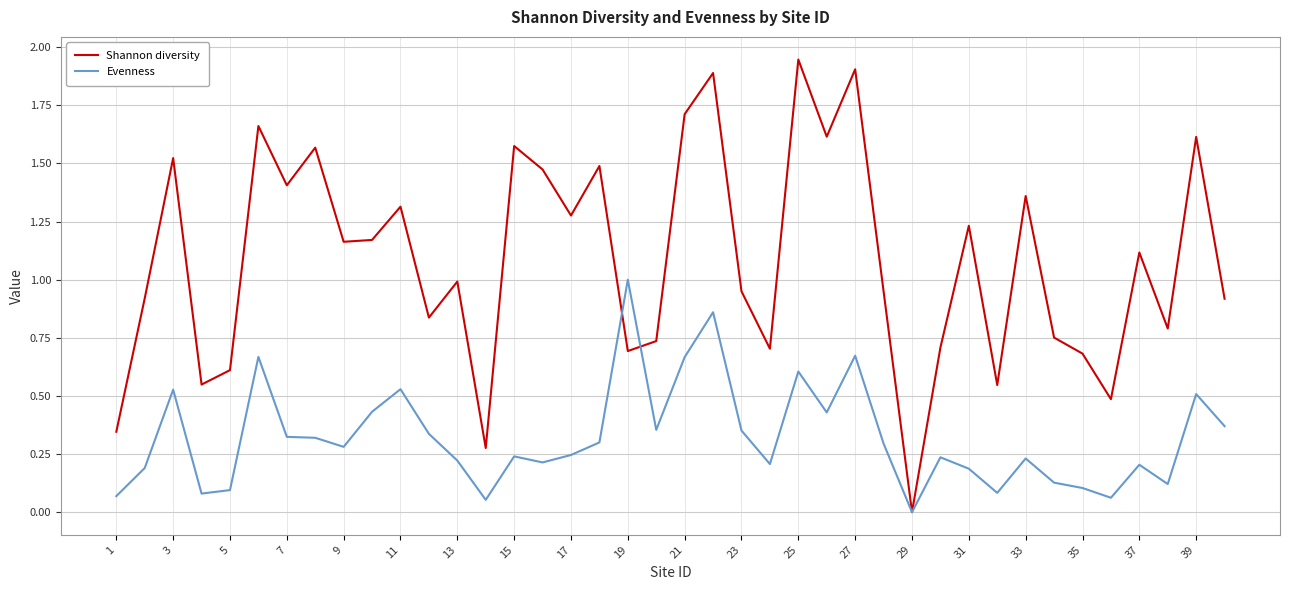

List the series in order of their overall mean, highest first.

Shannon diversity, Evenness